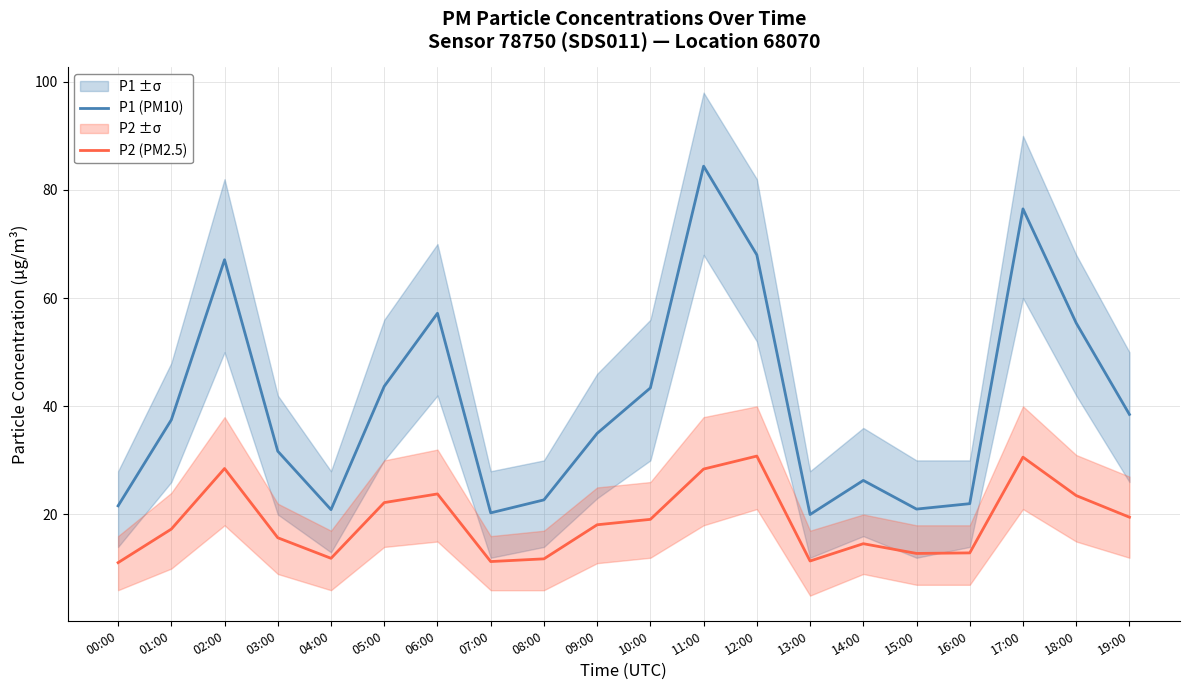

Does the chart have visible grid lines?

Yes